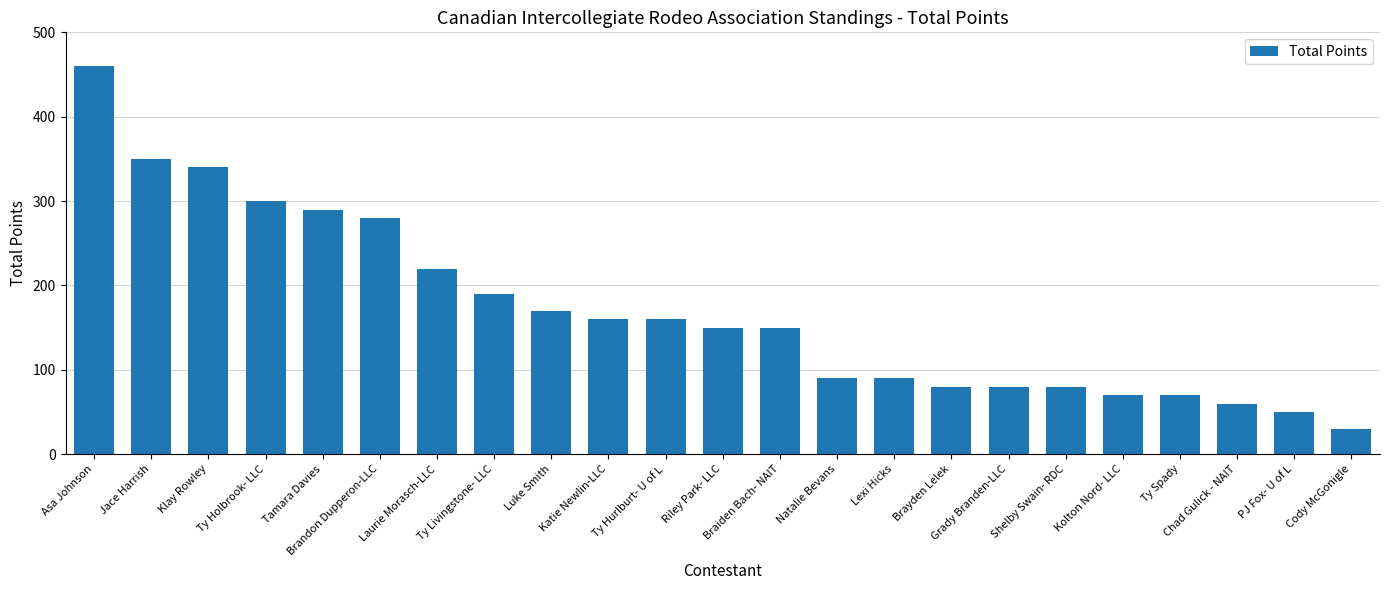

What is the sum of all values?

3920